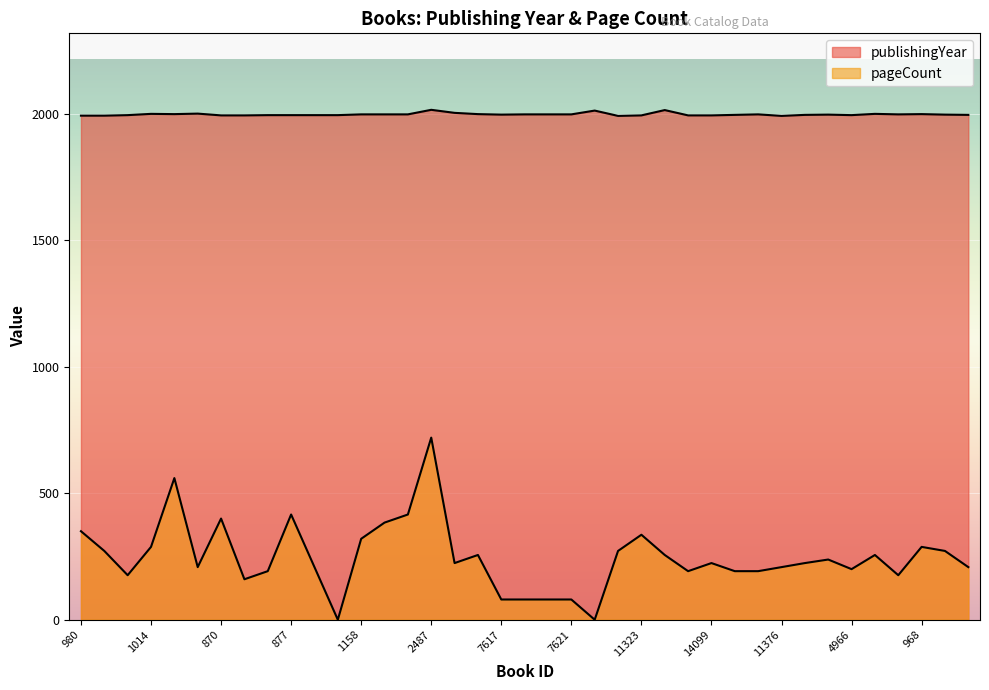

What is the difference between the publishingYear values at 9119 and 2626?

5